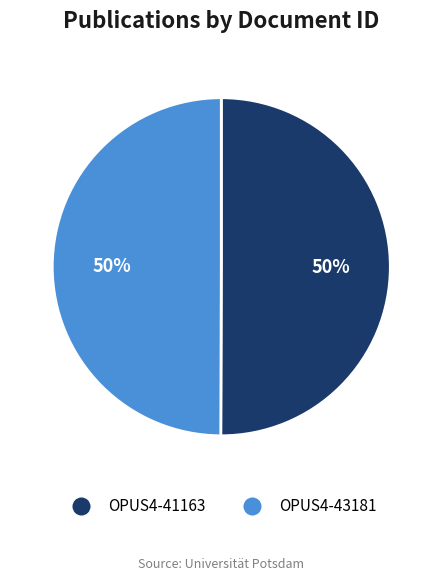

Combined, do OPUS4-43181 and OPUS4-41163 account for over 50%?

Yes